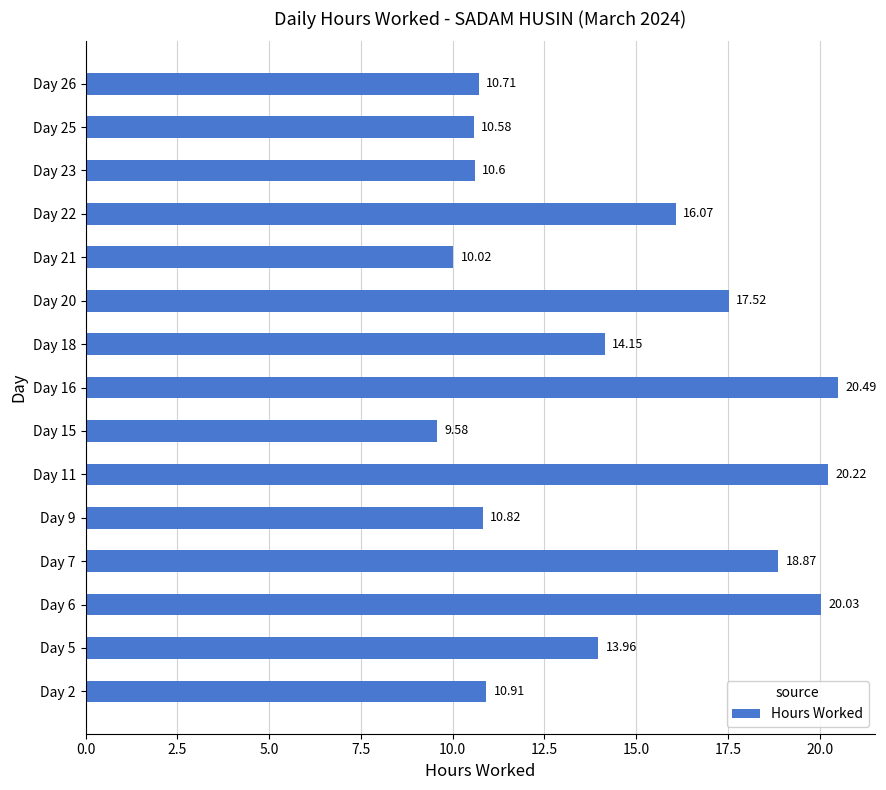

What is the change in value from Day 9 to Day 11?

+9.4